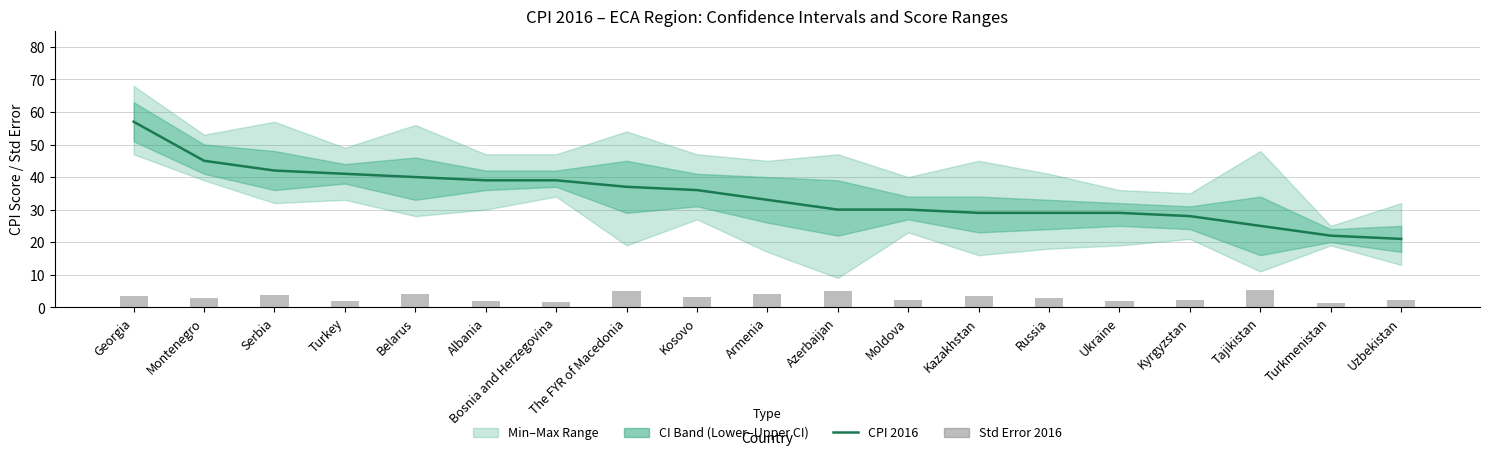

Which series has the largest range (max minus min)?

CPI 2016